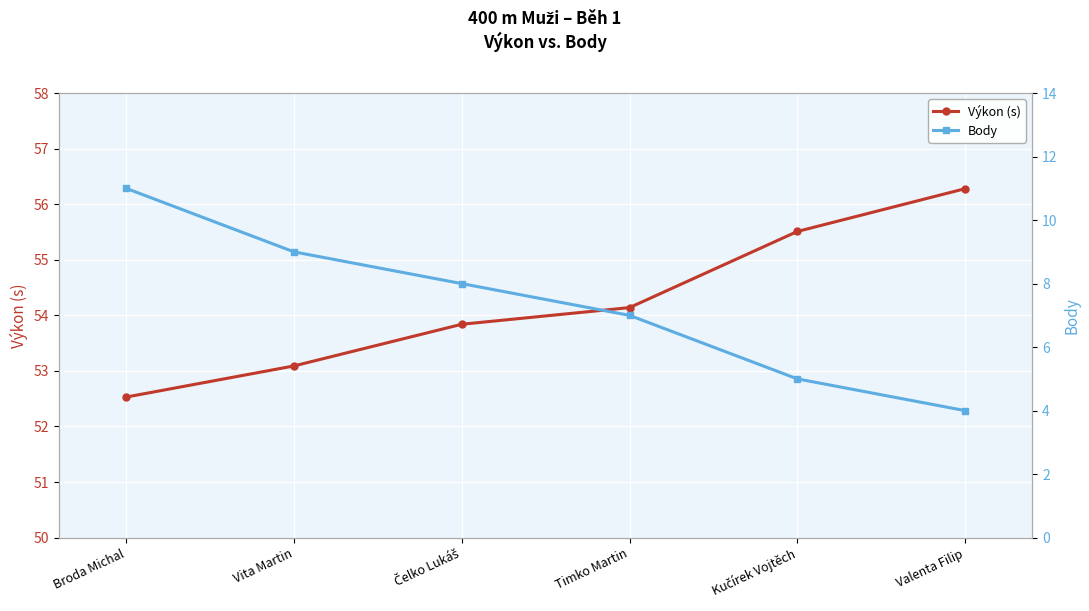

Which category has the lowest value across all series?

Valenta Filip